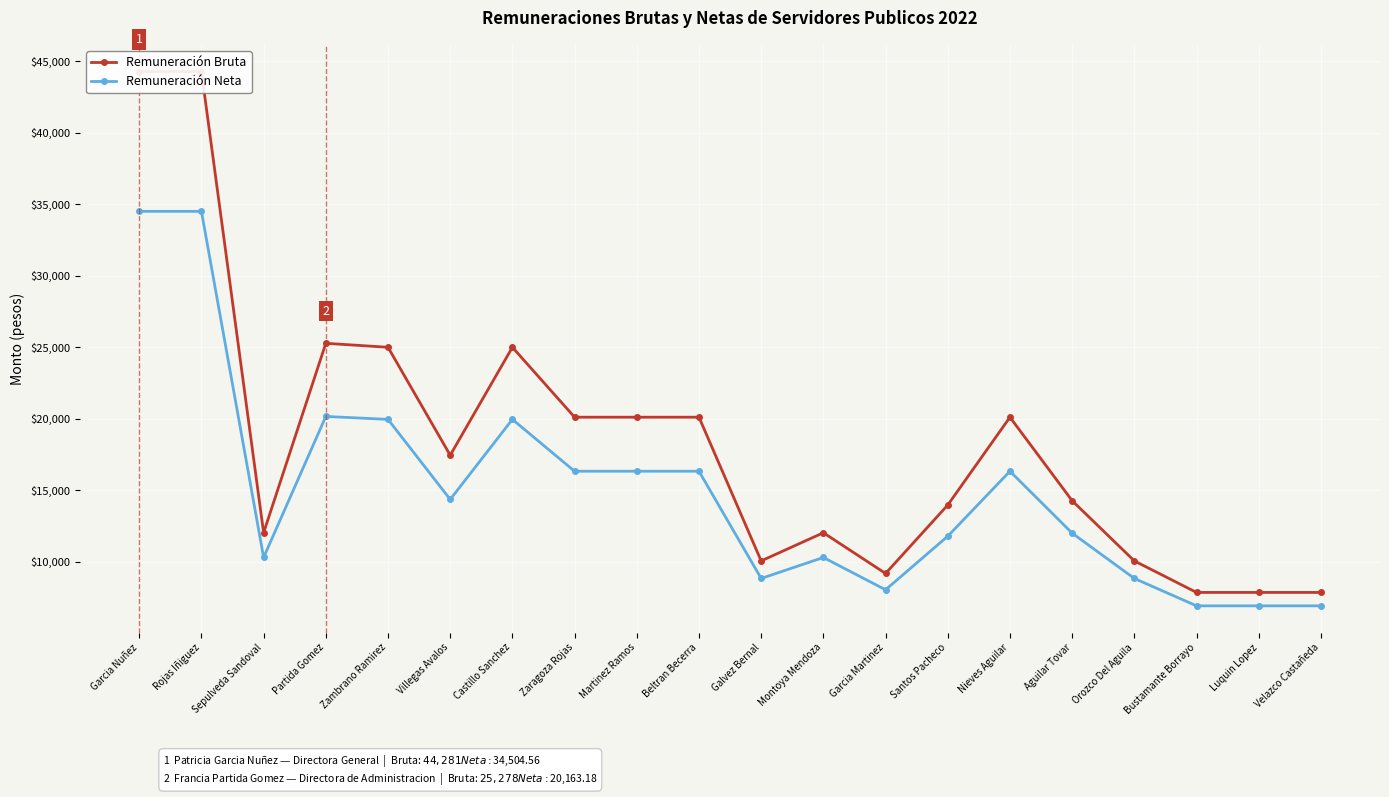

Reading left to right, list all the values displayed in this chart.

Remuneración Bruta: Garcia Nuñez=44281.0	Rojas Iñiguez=44281.0	Sepulveda Sandoval=12031.0	Partida Gomez=25278.0	Zambrano Ramirez=25000.0	Villegas Avalos=17450.0	Castillo Sanchez=25000.0	Zaragoza Rojas=20110.0	Martinez Ramos=20110.0	Beltran Becerra=20110.0	Galvez Bernal=10060.0	Montoya Mendoza=12031.0	Garcia Martinez=9183.0	Santos Pacheco=13968.8	Nieves Aguilar=20110.0	Aguilar Tovar=14271.0	Orozco Del Aguila=10060.0	Bustamante Borrayo=7856.0	Luquin Lopez=7856.0	Velazco Castañeda=7856.0
Remuneración Neta: Garcia Nuñez=34504.6	Rojas Iñiguez=34504.6	Sepulveda Sandoval=10301.5	Partida Gomez=20163.2	Zambrano Ramirez=19957.1	Villegas Avalos=14359.5	Castillo Sanchez=19957.1	Zaragoza Rojas=16331.6	Martinez Ramos=16331.6	Beltran Becerra=16331.6	Galvez Bernal=8833.8	Montoya Mendoza=10301.5	Garcia Martinez=8040.9	Santos Pacheco=11787.7	Nieves Aguilar=16331.6	Aguilar Tovar=12002.6	Orozco Del Aguila=8833.8	Bustamante Borrayo=6918.0	Luquin Lopez=6918.0	Velazco Castañeda=6918.0